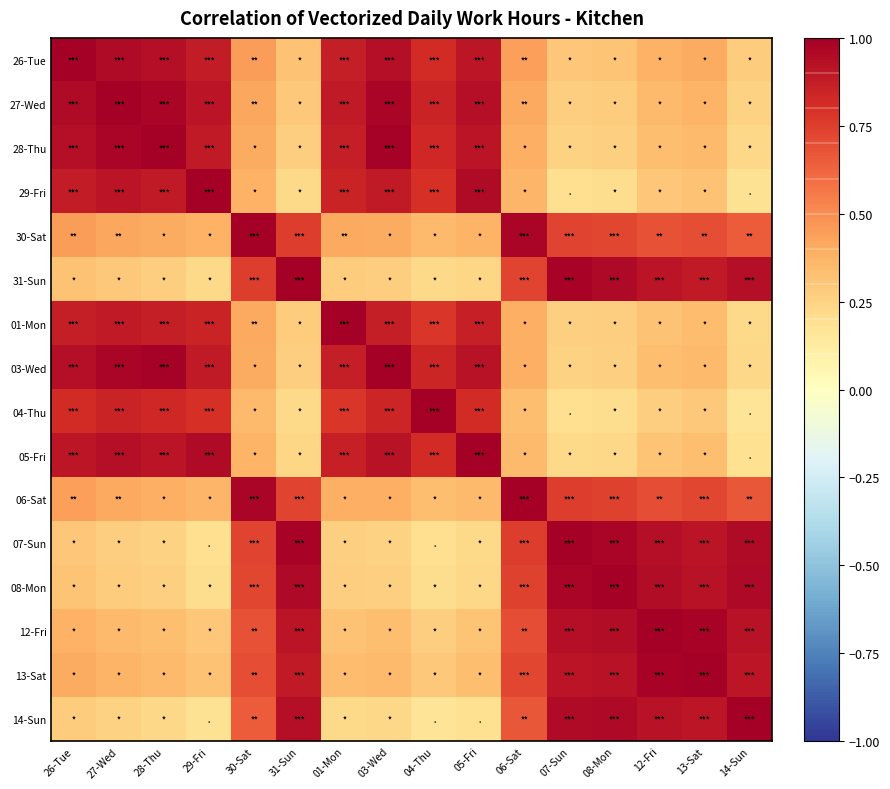

Which label corresponds to the smallest value in the chart?

14-Sun